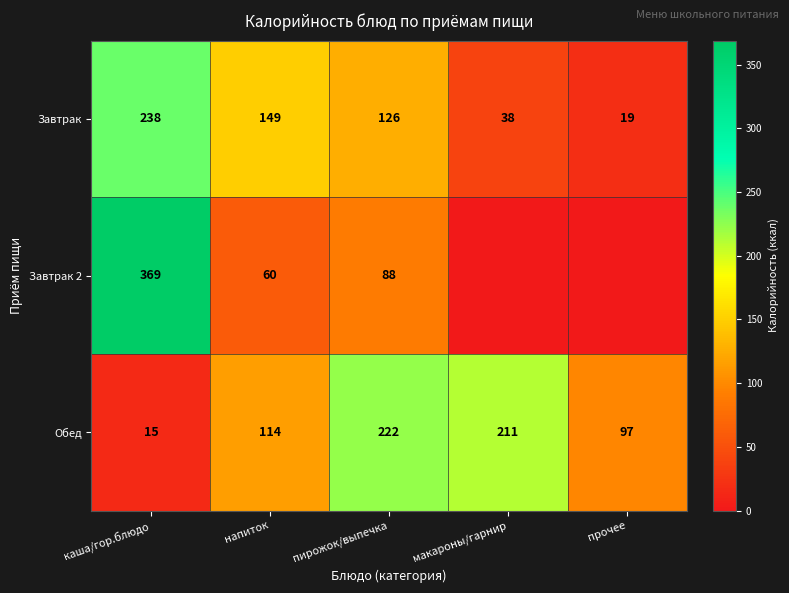

Which category has the highest value in the Завтрак series?

каша/гор.блюдо